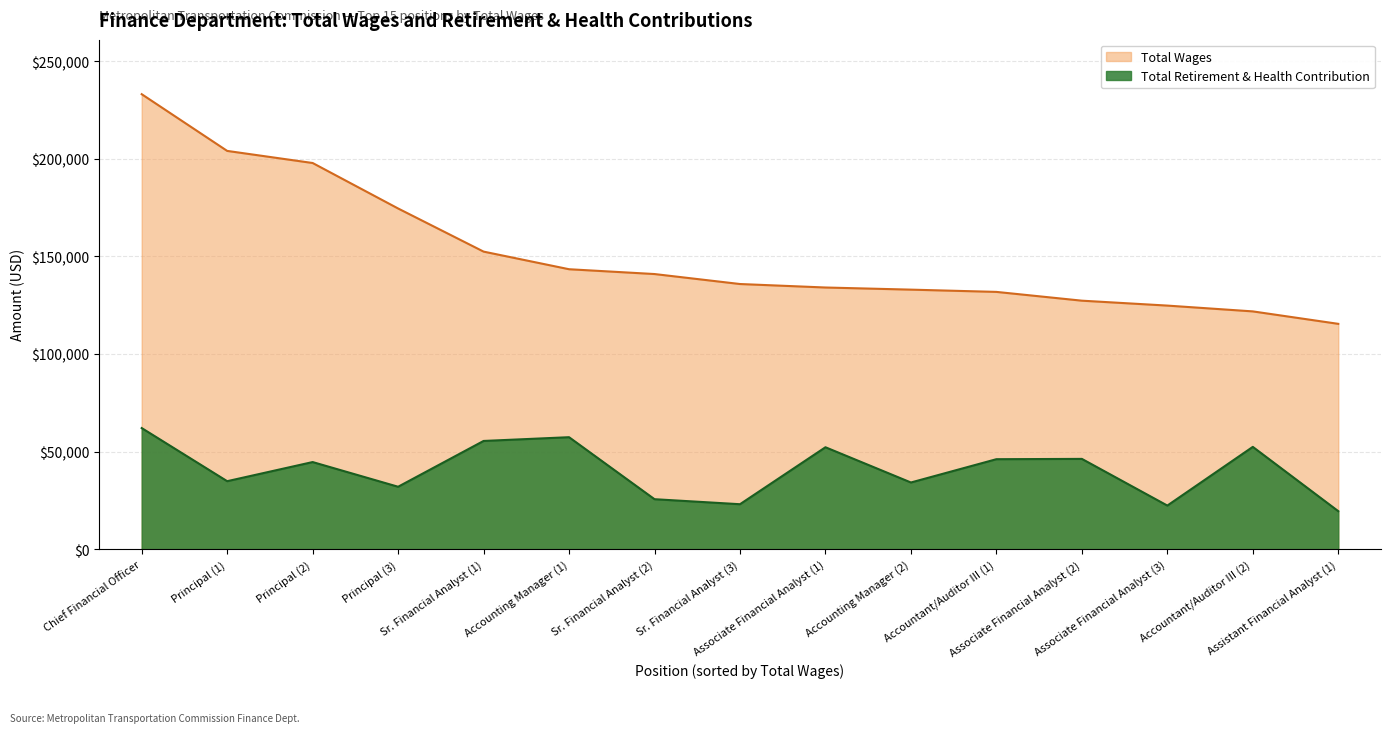

How many lines are shown in the chart?

2